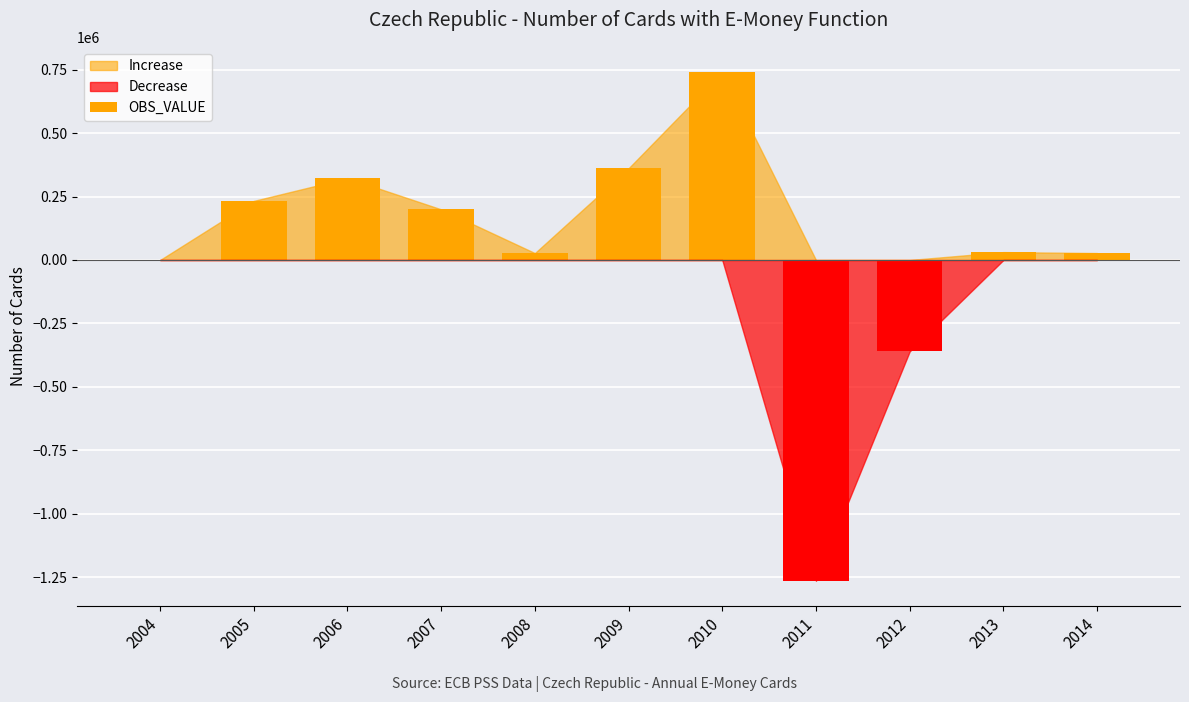

The value at 2007 is 199469. True or false?

True